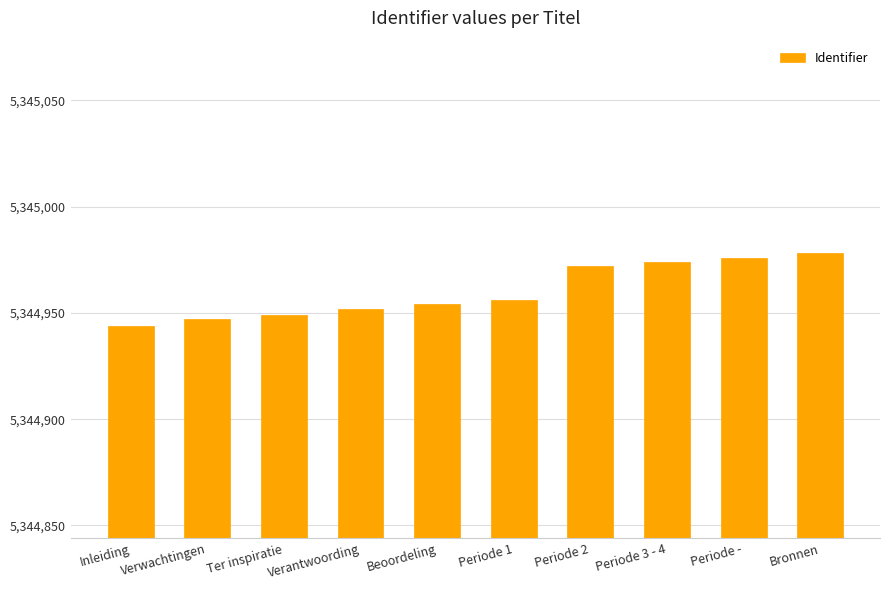

At which category does the chart reach its peak across all series?

Bronnen